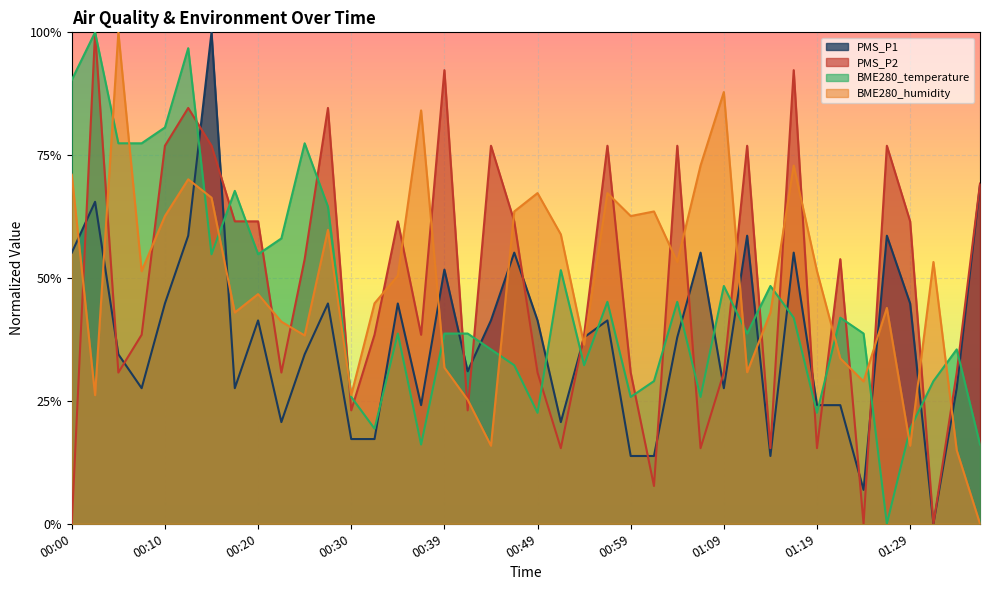

What is the average value of the BME280_humidity series?

0.5